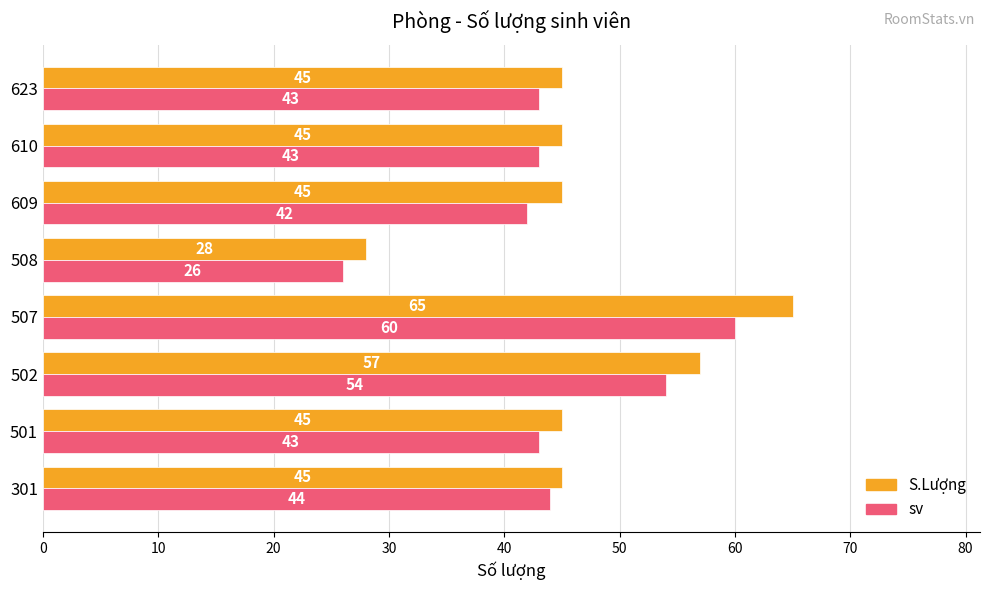

How many values in the S.Lượng series are below 45?

1